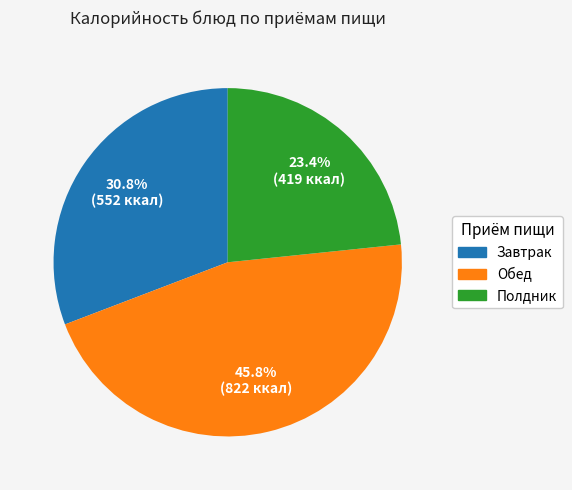

Does any single category account for the majority?

No